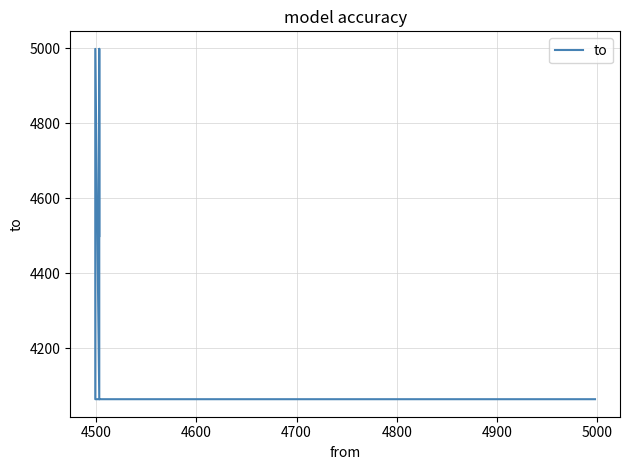

What is the minimum value shown in the chart?

4064